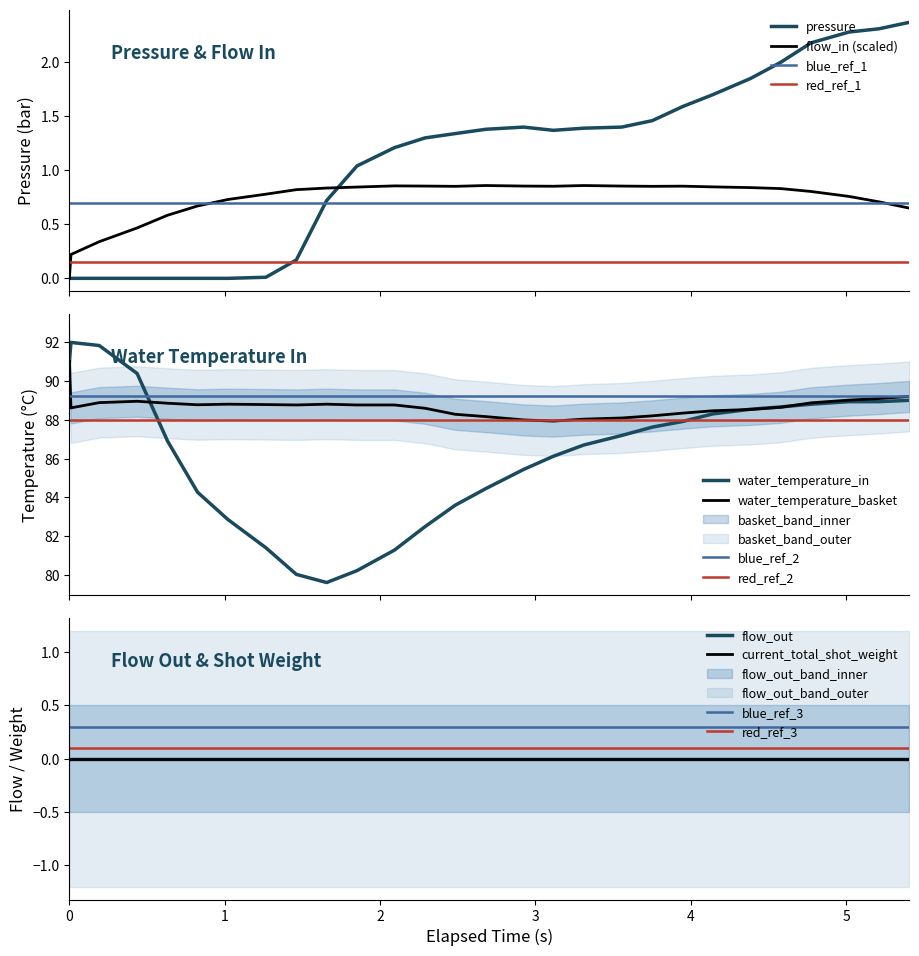

At how many categories does at least one series exceed 4?

28